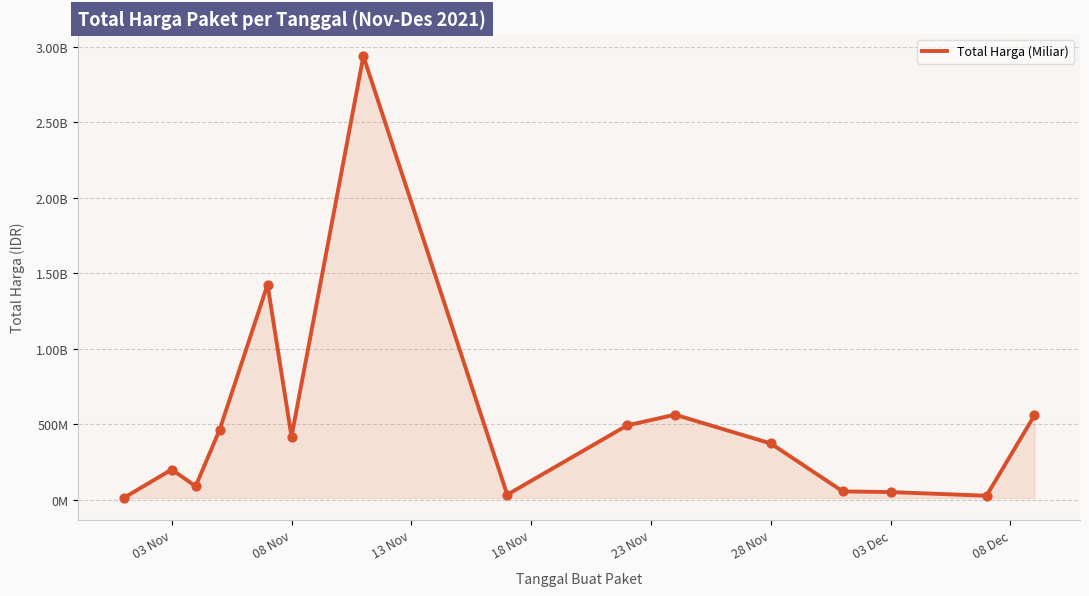

Does the chart have visible grid lines?

Yes